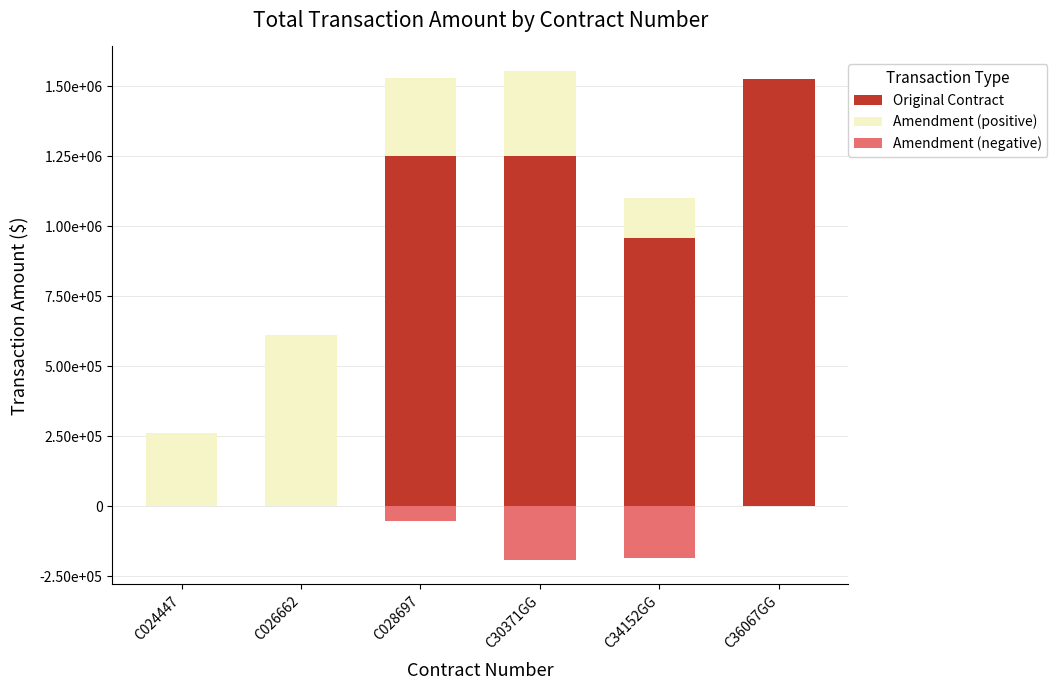

At which label is Amendment (positive) closest to 306250?

C30371GG